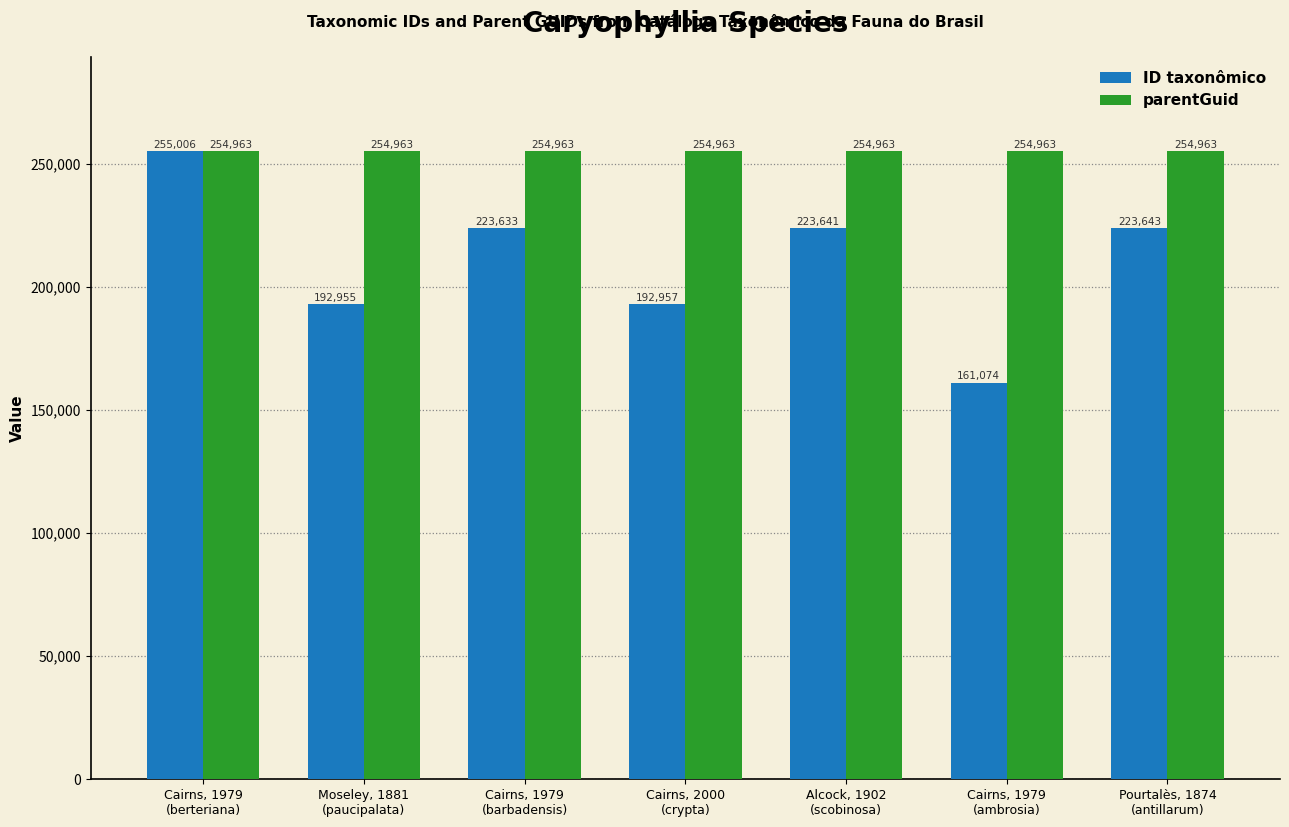

Rank the categories by ID taxonômico value from lowest to highest.

Cairns, 1979
(ambrosia), Moseley, 1881
(paucipalata), Cairns, 2000
(crypta), Cairns, 1979
(barbadensis), Alcock, 1902
(scobinosa), Pourtalès, 1874
(antillarum), Cairns, 1979
(berteriana)